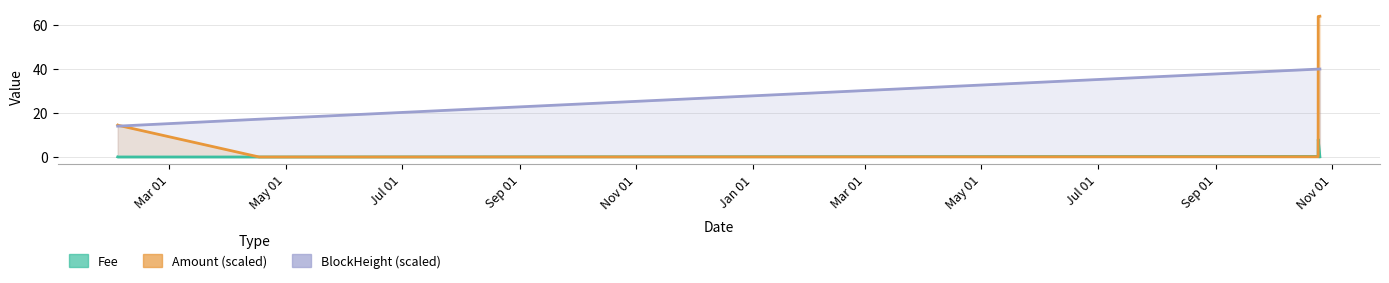

How many data points does each series have?

6